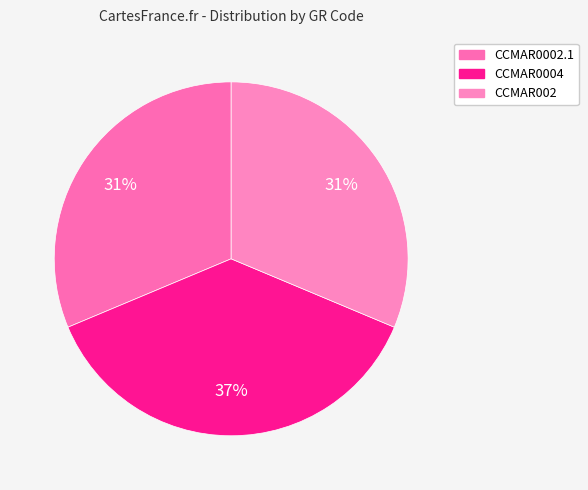

Rank the categories by value from lowest to highest.

CCMAR0002.1, CCMAR002, CCMAR0004